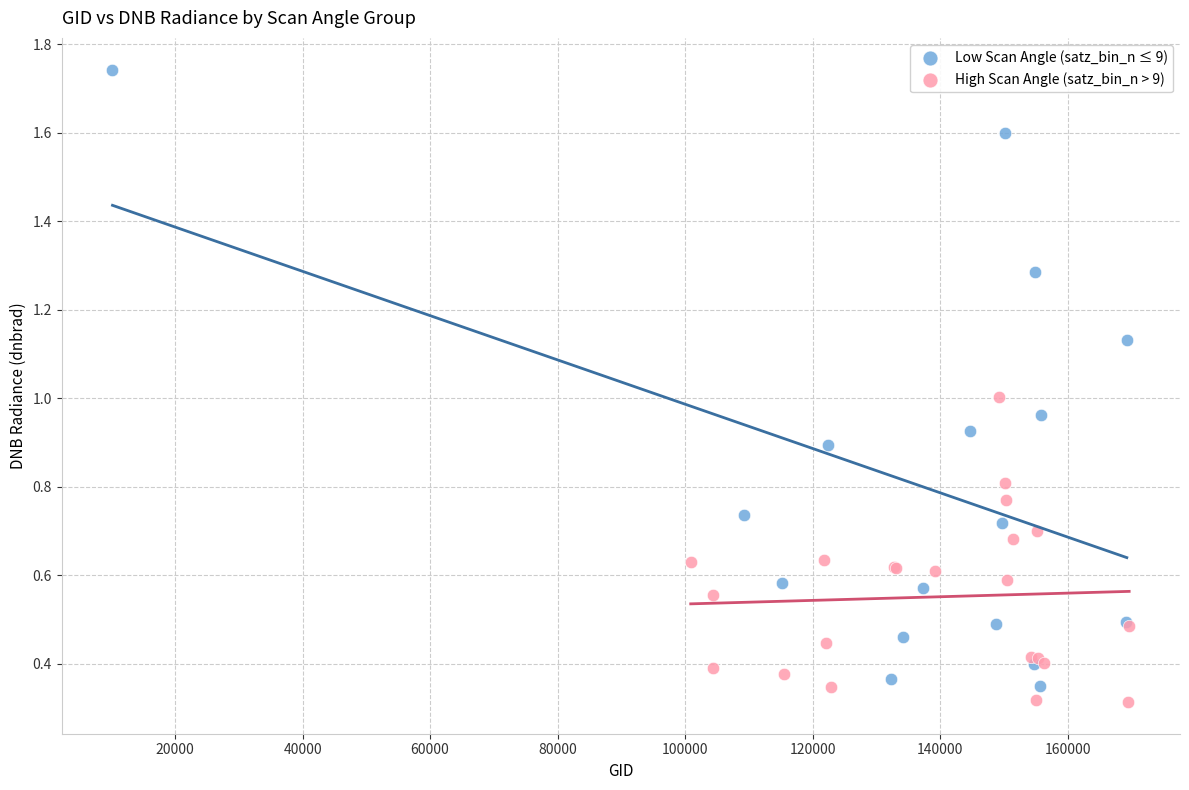

Which series has the largest Y range (max minus min)?

Low Scan Angle (satz_bin_n ≤ 9)